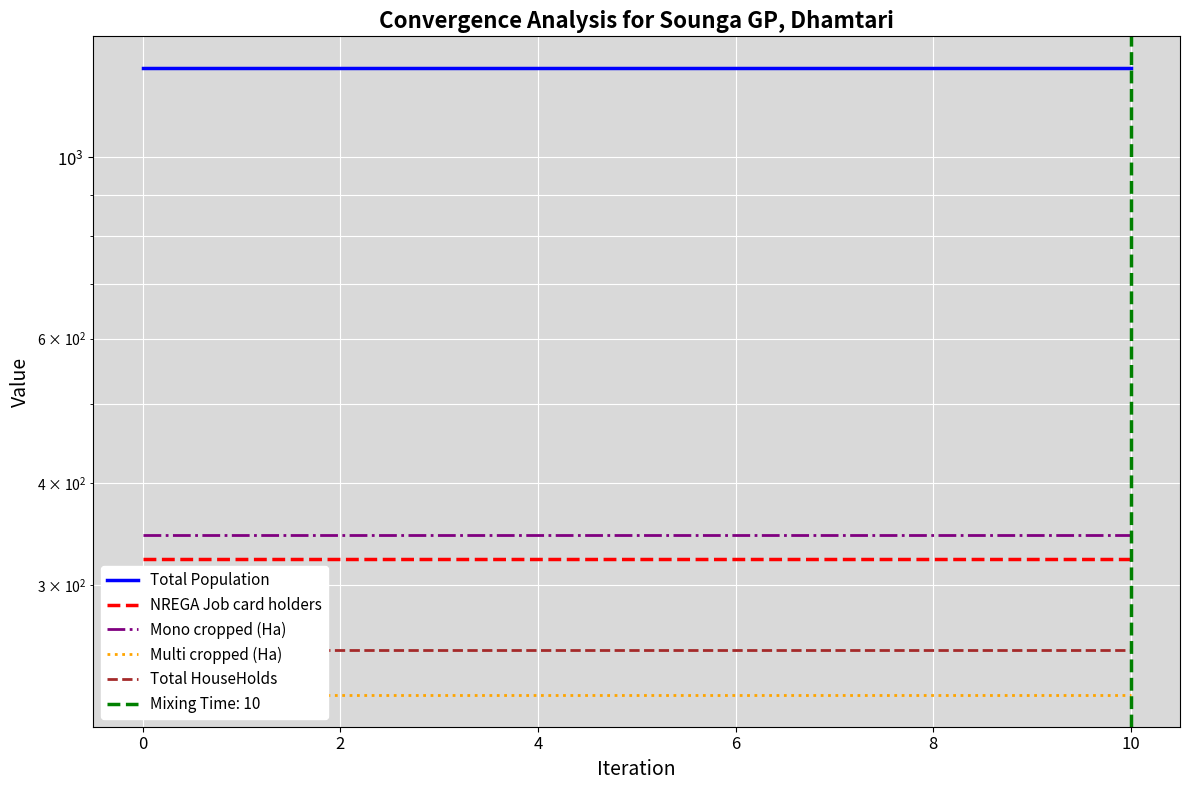

The Total HouseHolds series shows 250.0 at 6. True or false?

True